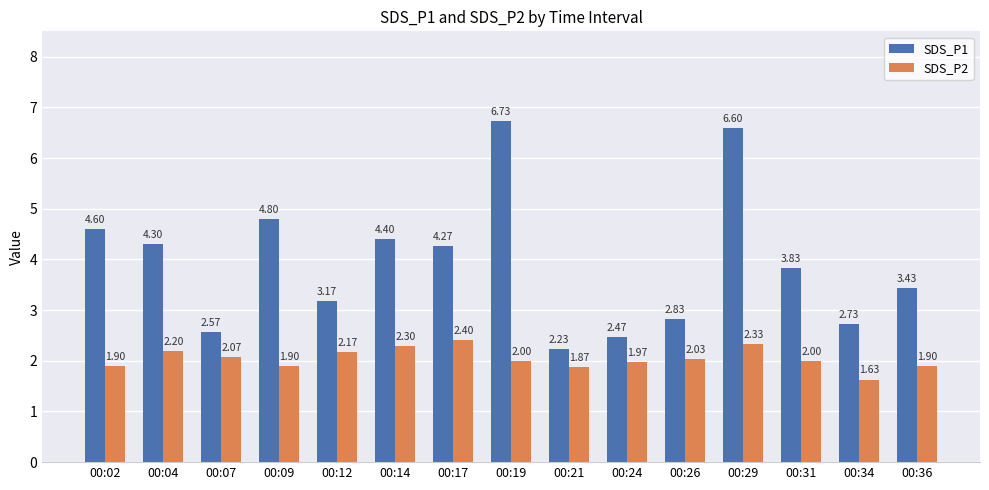

What is the difference between the maximum and minimum values in the SDS_P2 series?

0.8